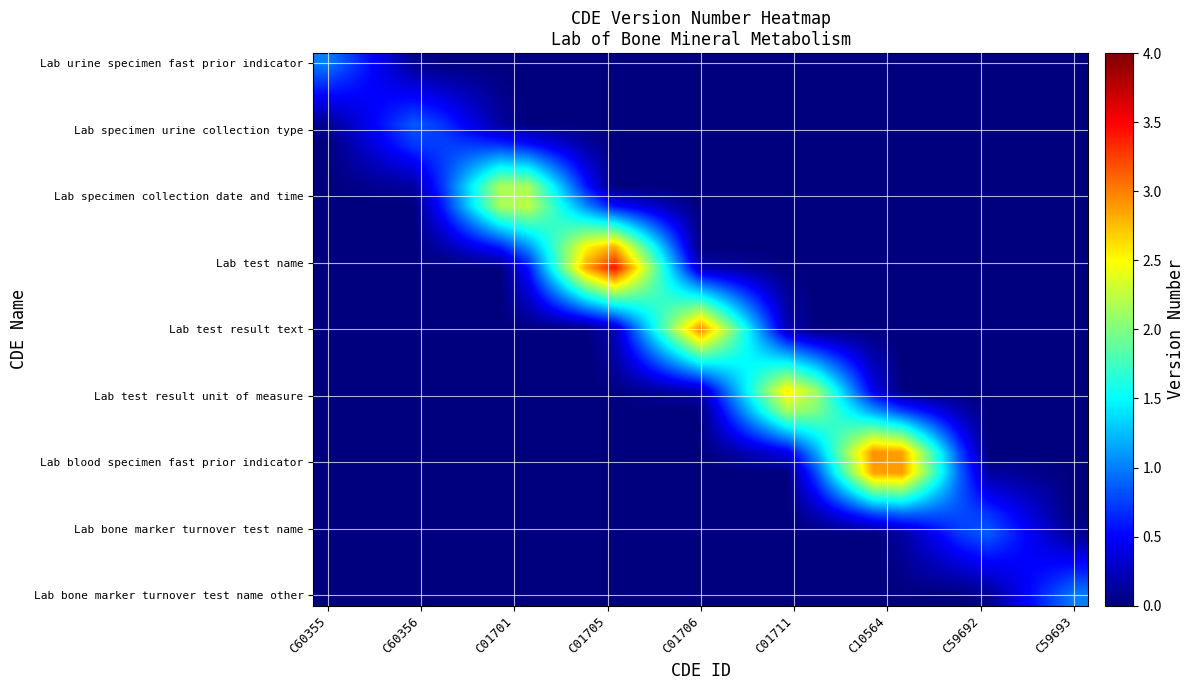

Count the number of data series in this chart.

27